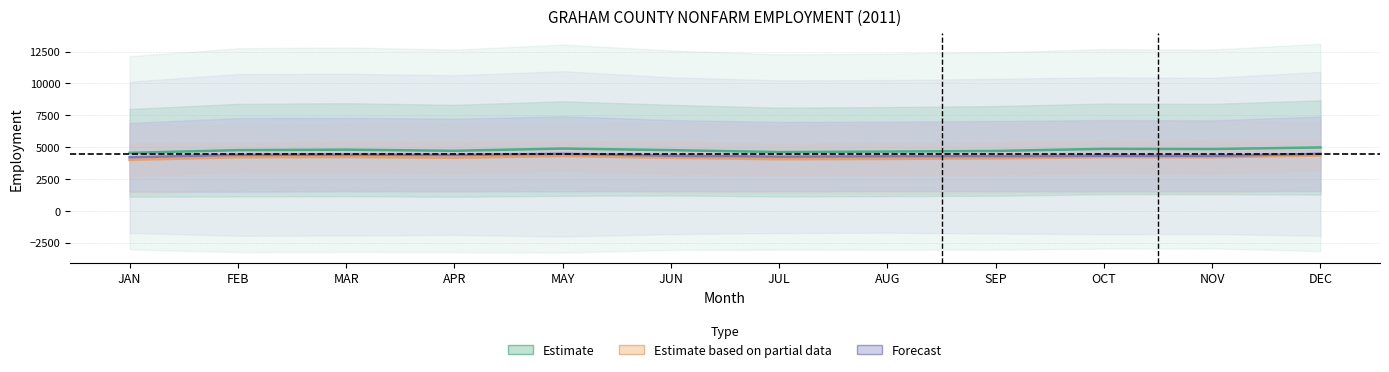

How many lines are shown in the chart?

6